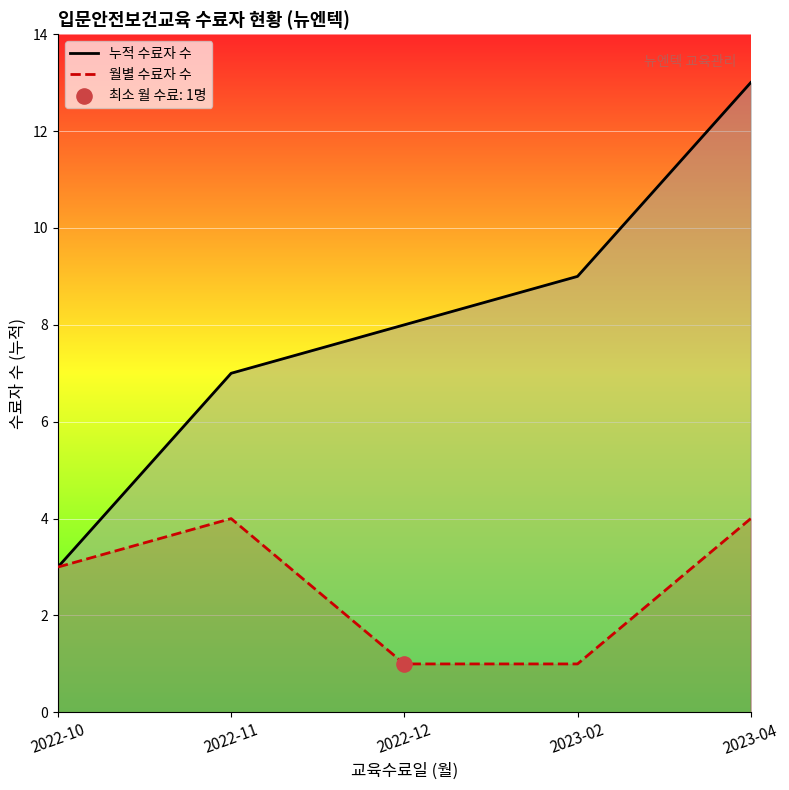

At which category is the sum across all series the highest?

2023-04